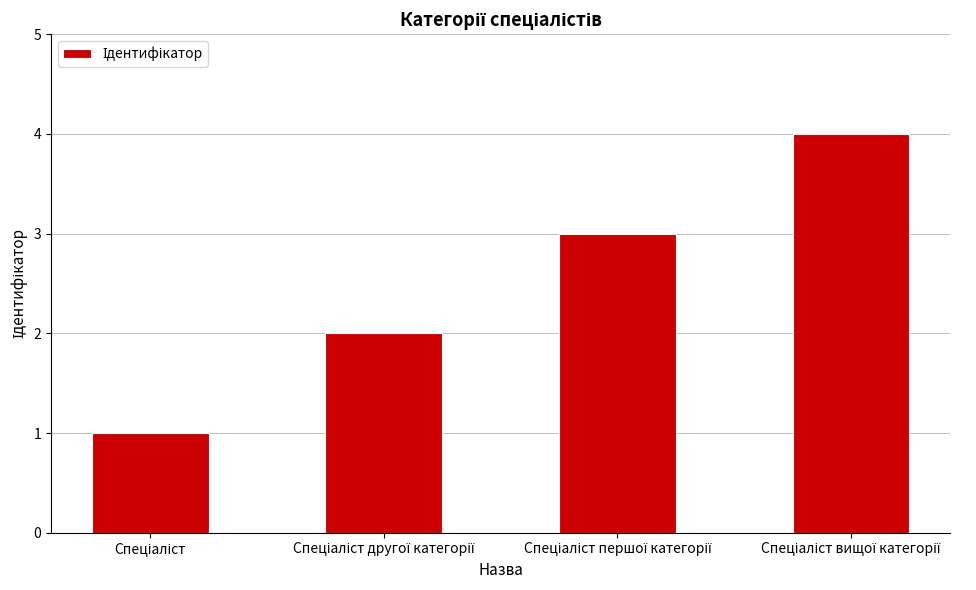

What is the sum of all values?

10